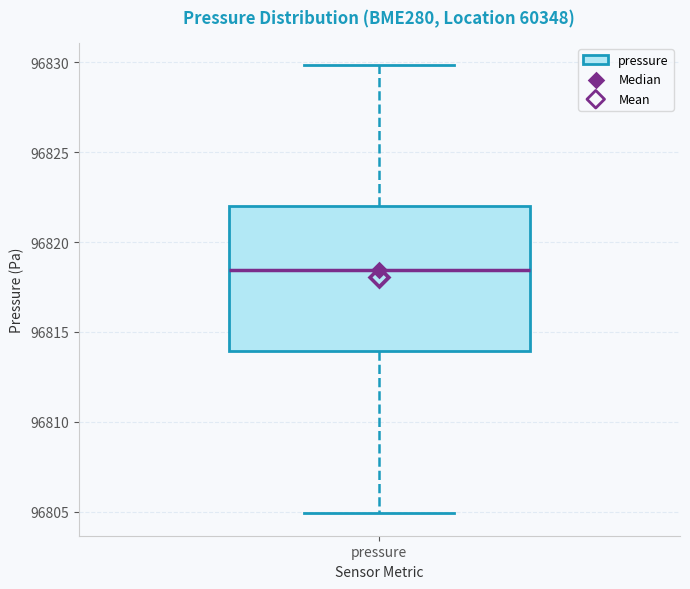

Read this box plot against the y-axis: the position of the median line, the range covered by the box, and the ends of both whiskers. The values are not printed on the chart, so give them approximately, as read against the axis.

median 96818.5, box 96814.0 to 96822.0, whiskers 96805.0 to 96830.0